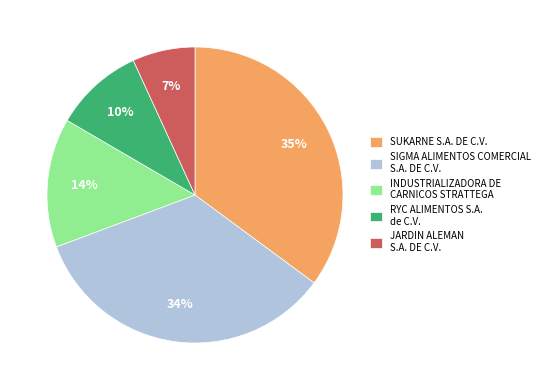

True or false: SIGMA ALIMENTOS COMERCIAL S.A. DE C.V. accounts for 34% of the total.

True